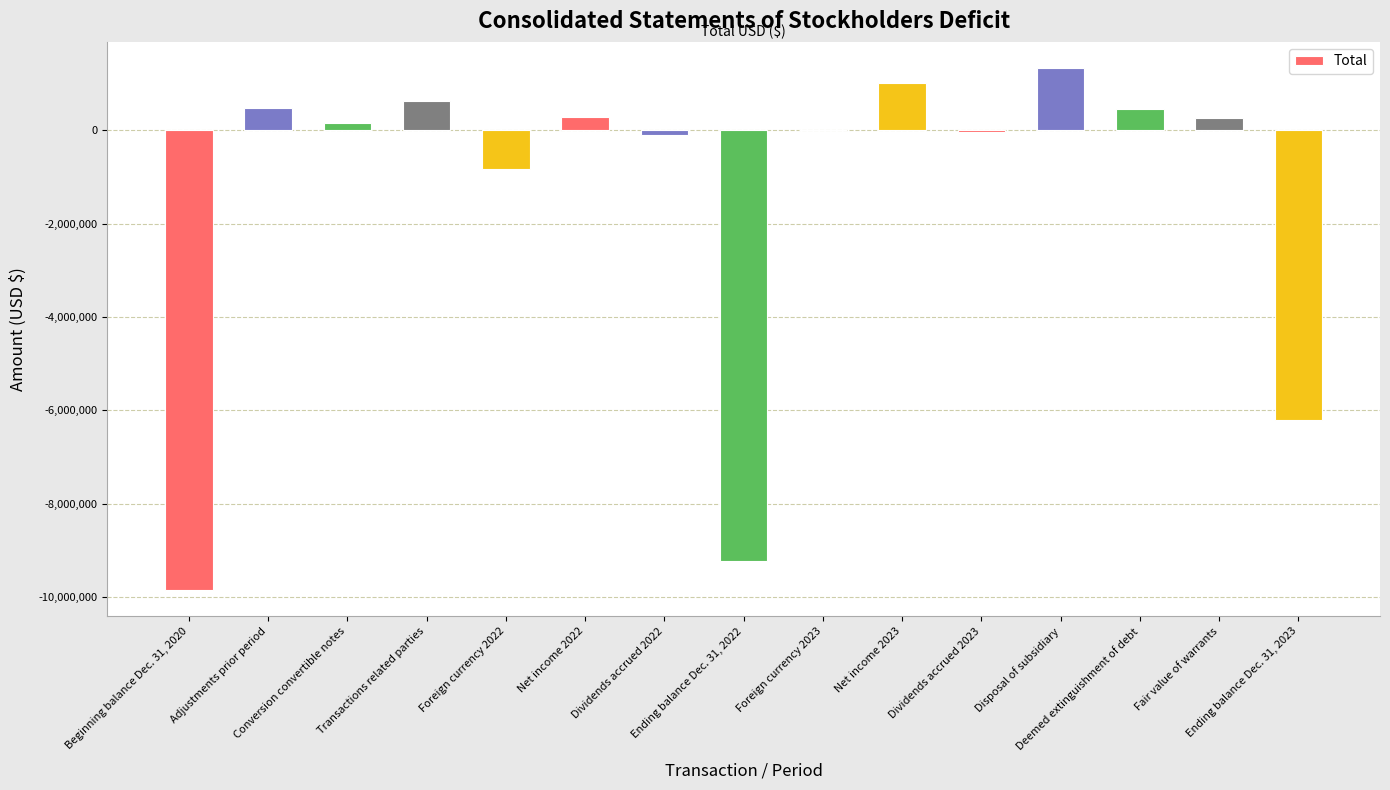

Where is the data nearest to the value -4260248?

Ending balance Dec. 31, 2023